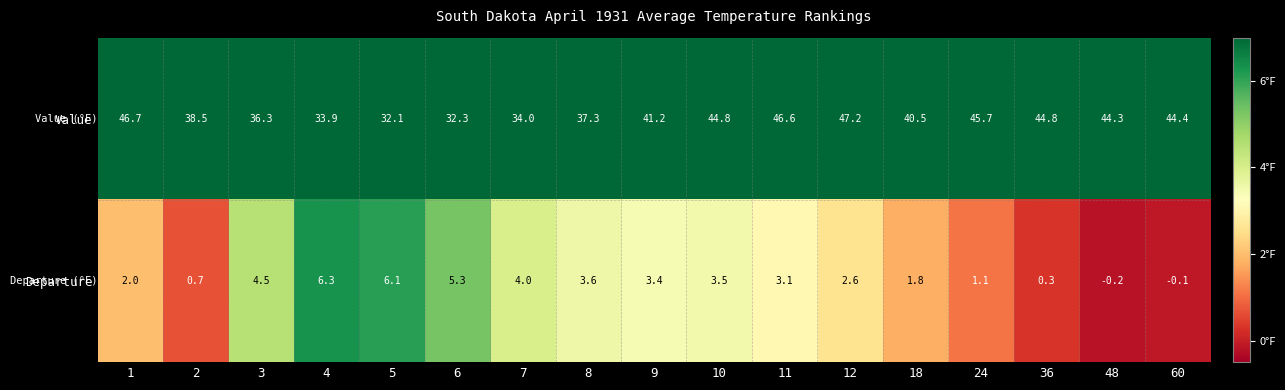

At which label does Departure first exceed 3?

3